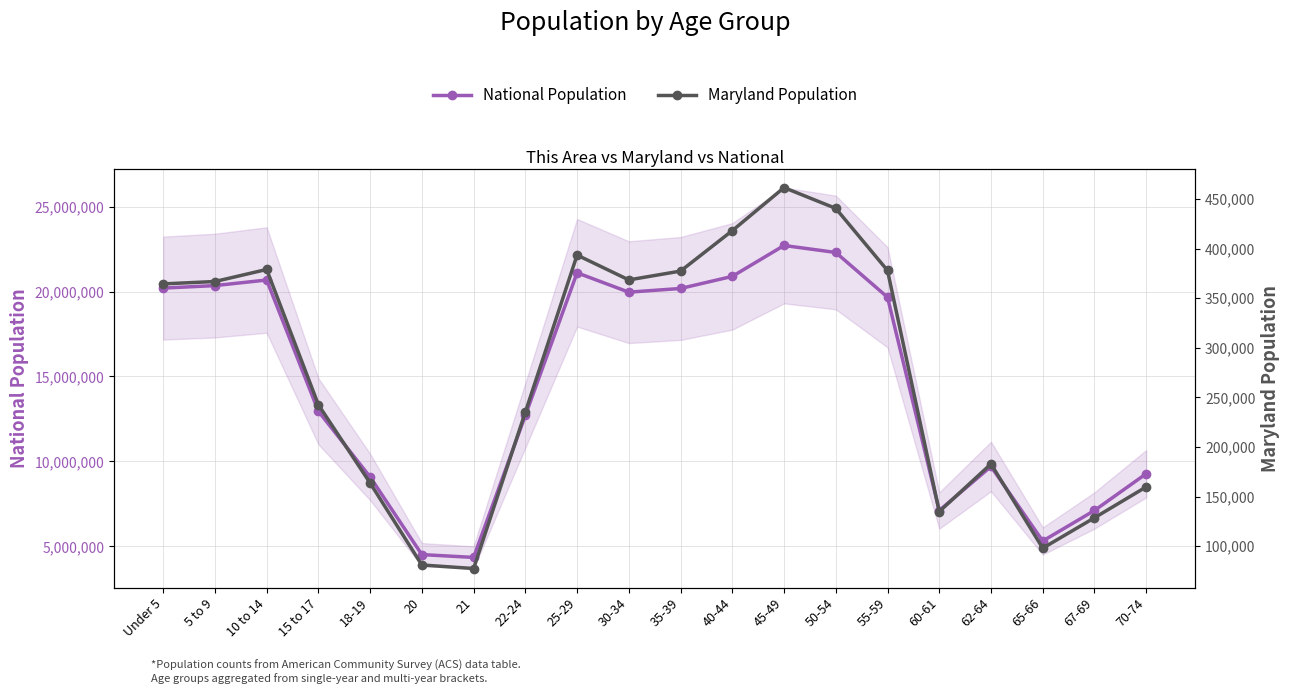

Which series has the widest spread of values?

National Population